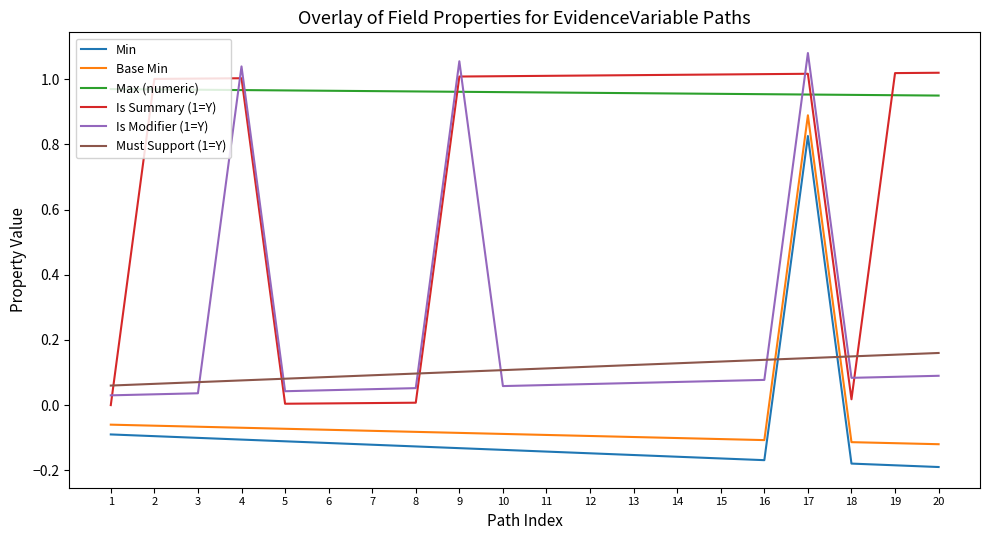

The value of Min at 2 is -0.0. True or false?

False